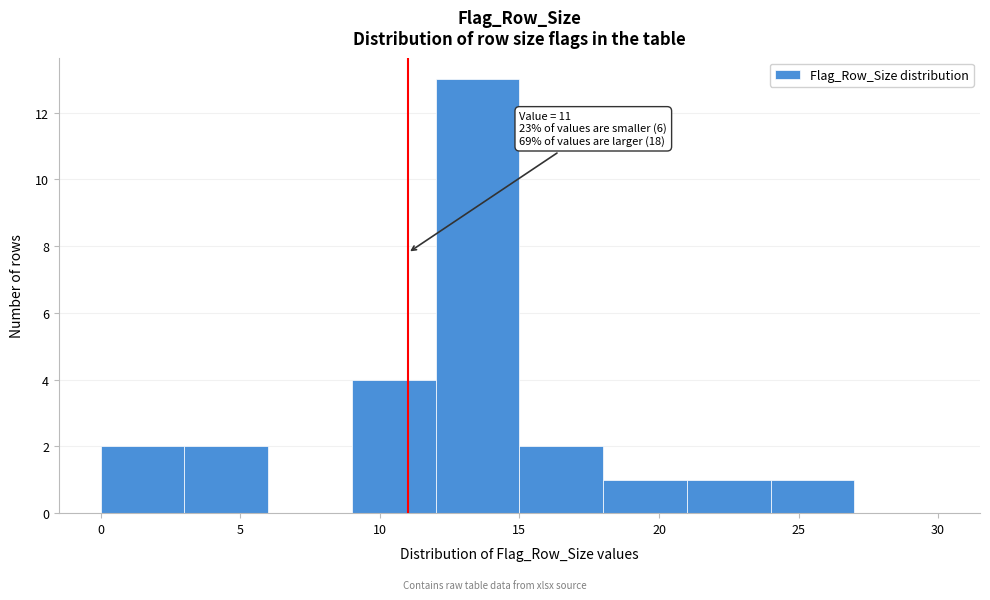

Over which range of the x-axis is the bar tallest?

12 to 15